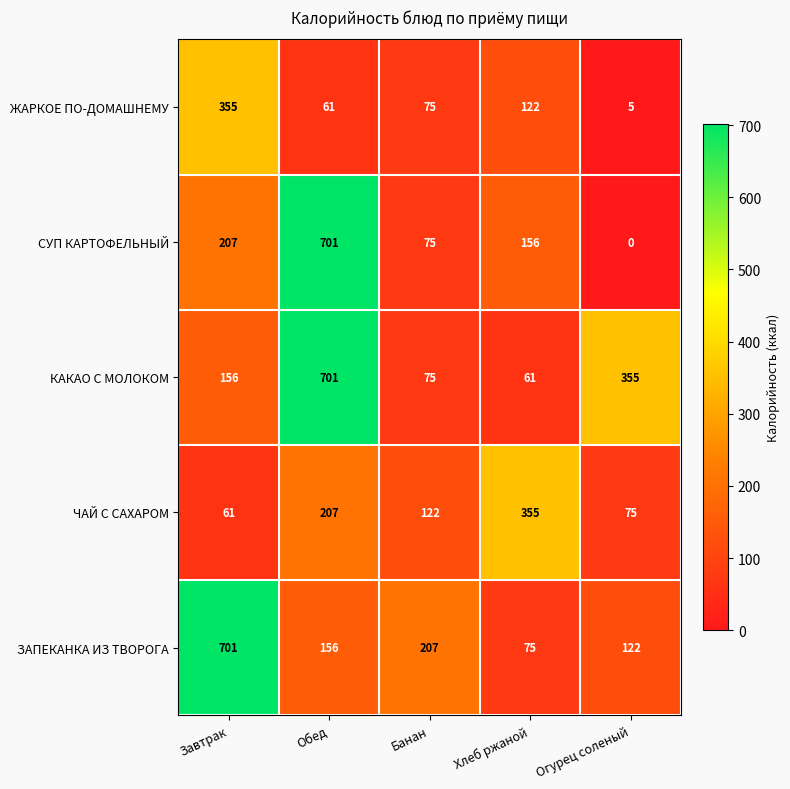

What is the greatest value displayed?

701